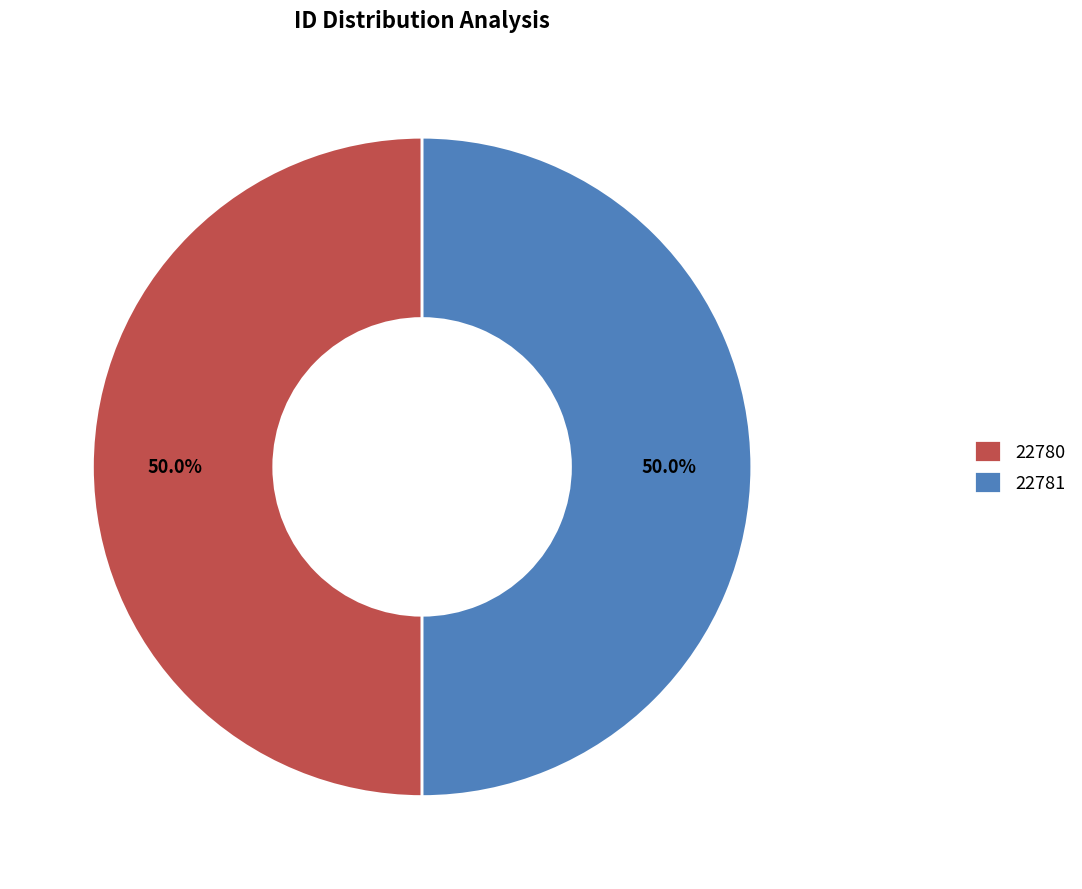

What is the ratio of the value at 22781 to the value at 22780?

1.0